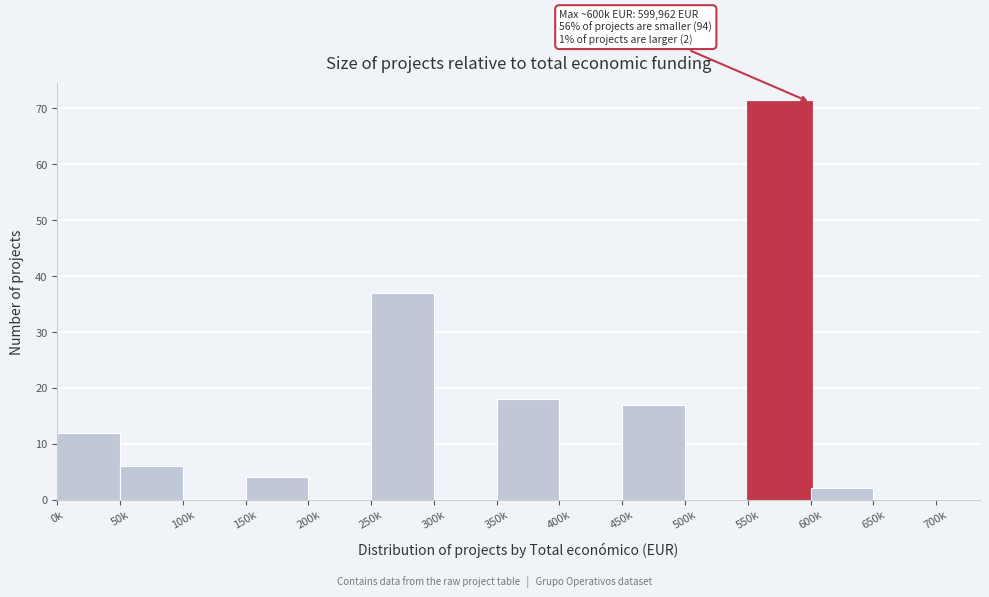

Reading right to left, what are all the values shown in this chart?

650k=0	600k=2	550k=71	500k=0	450k=17	400k=0	350k=18	300k=0	250k=37	200k=0	150k=4	100k=0	50k=6	0k=12